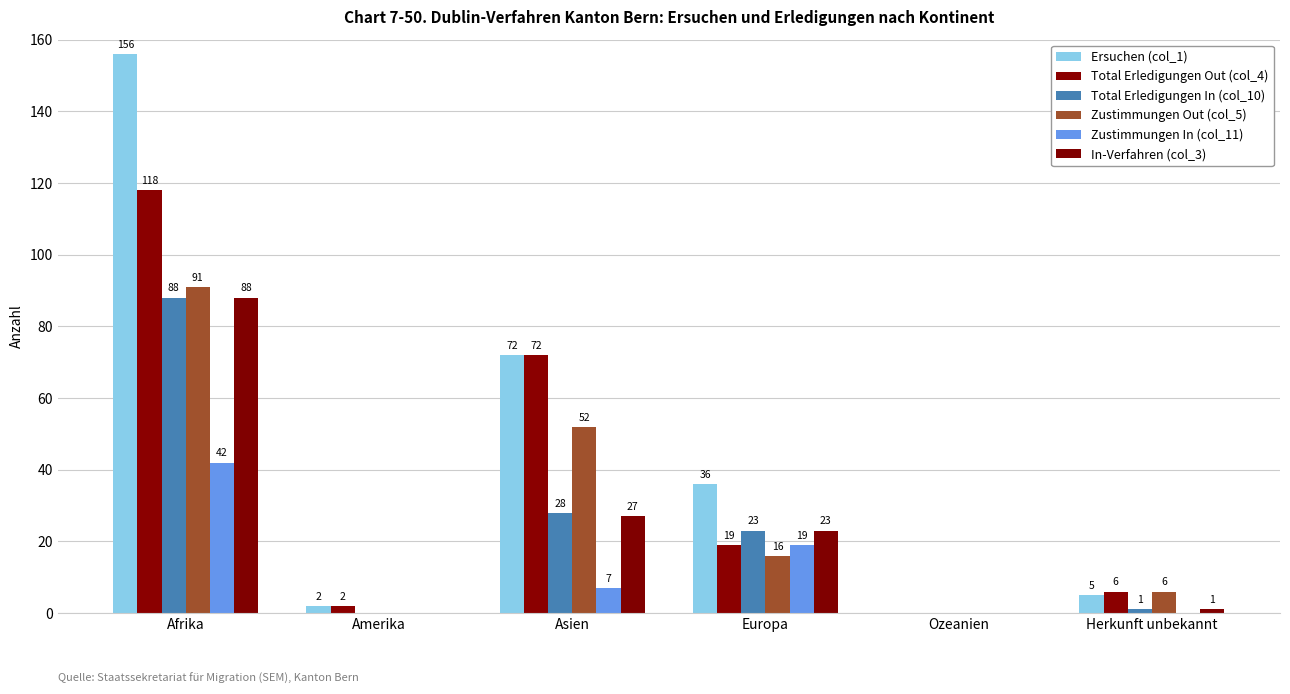

Where is Ersuchen (col_1) nearest to the value 78?

Asien